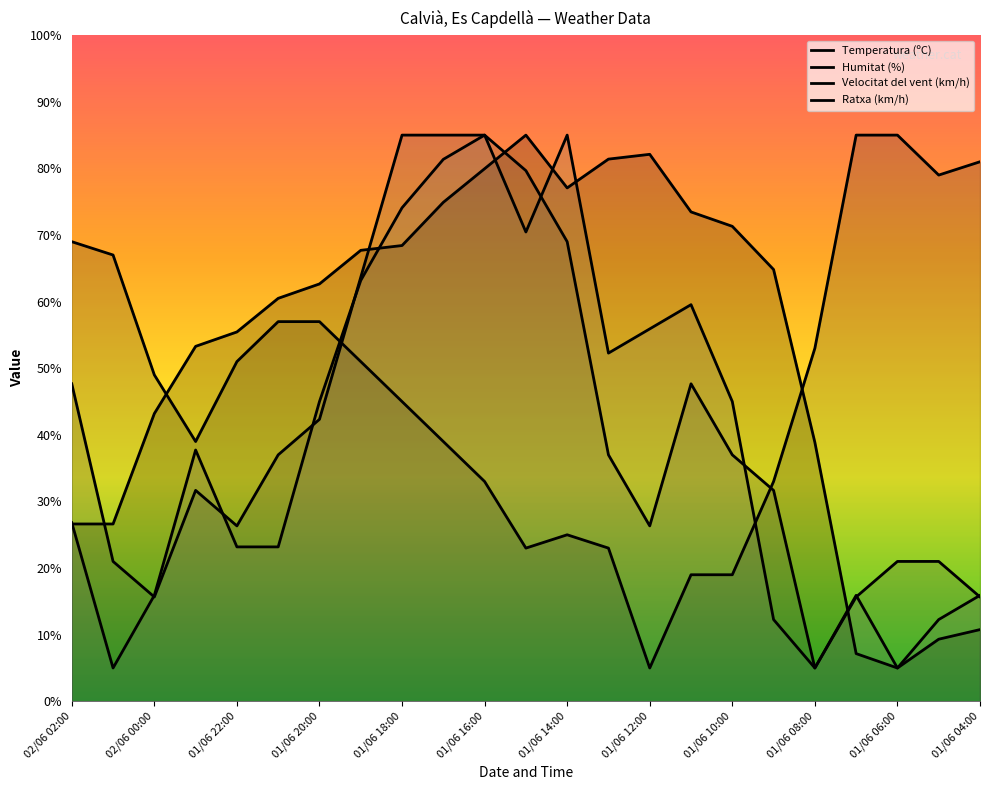

True or false: Humitat (%) has more than 0 interior local peaks.

True